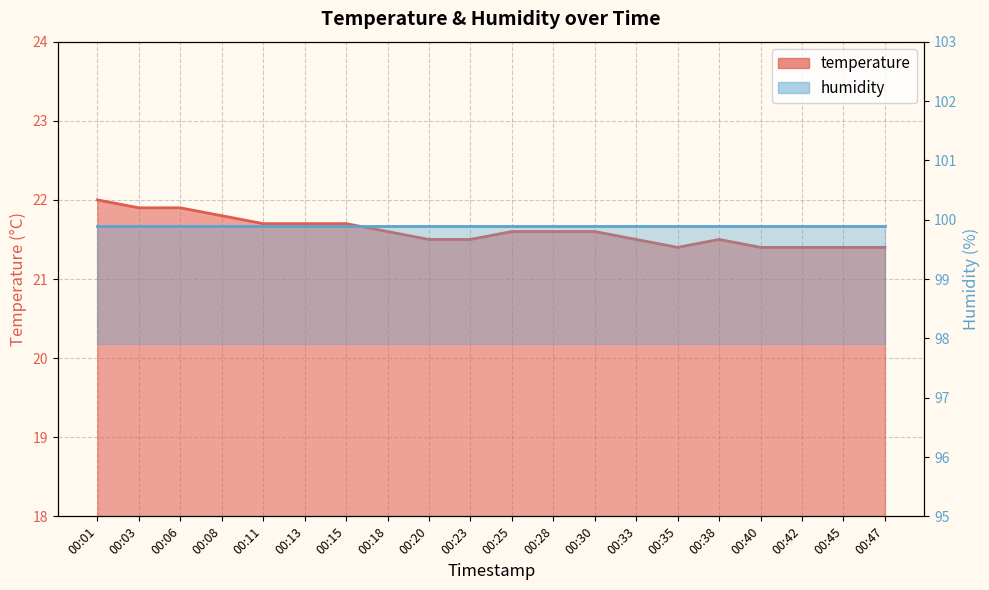

What is the average value?

21.6